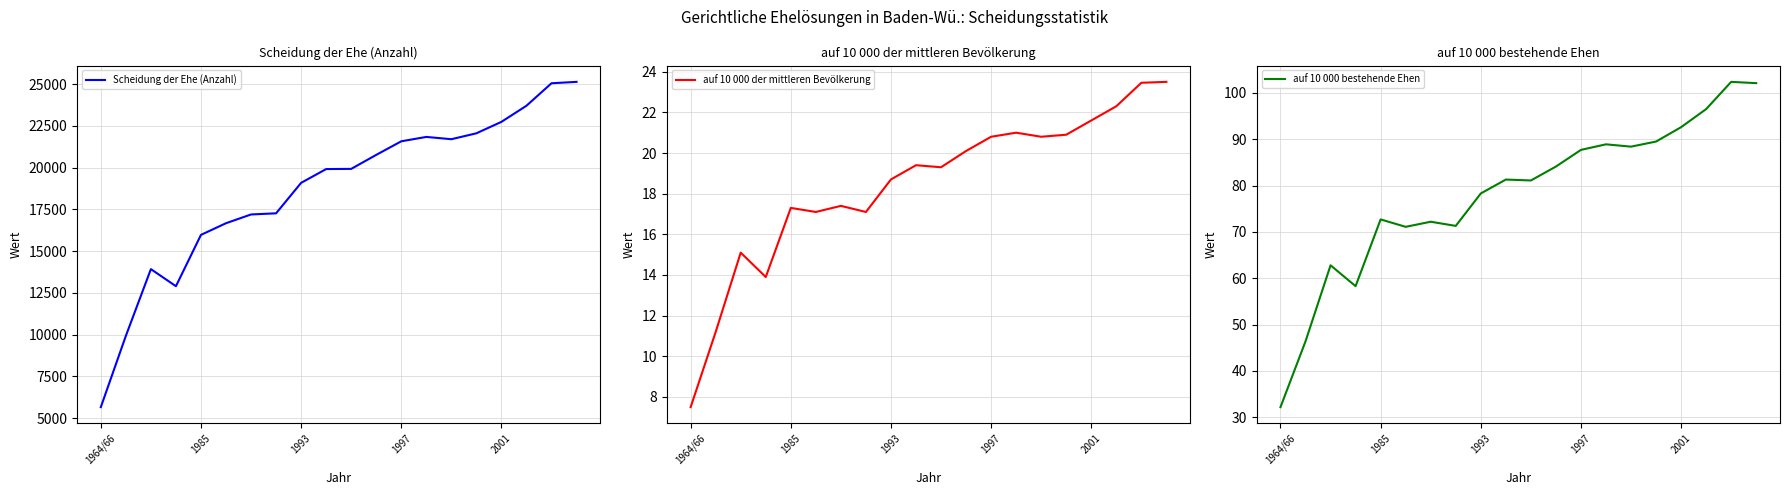

What is the spread (max minus min) of values at 6?

17175.6